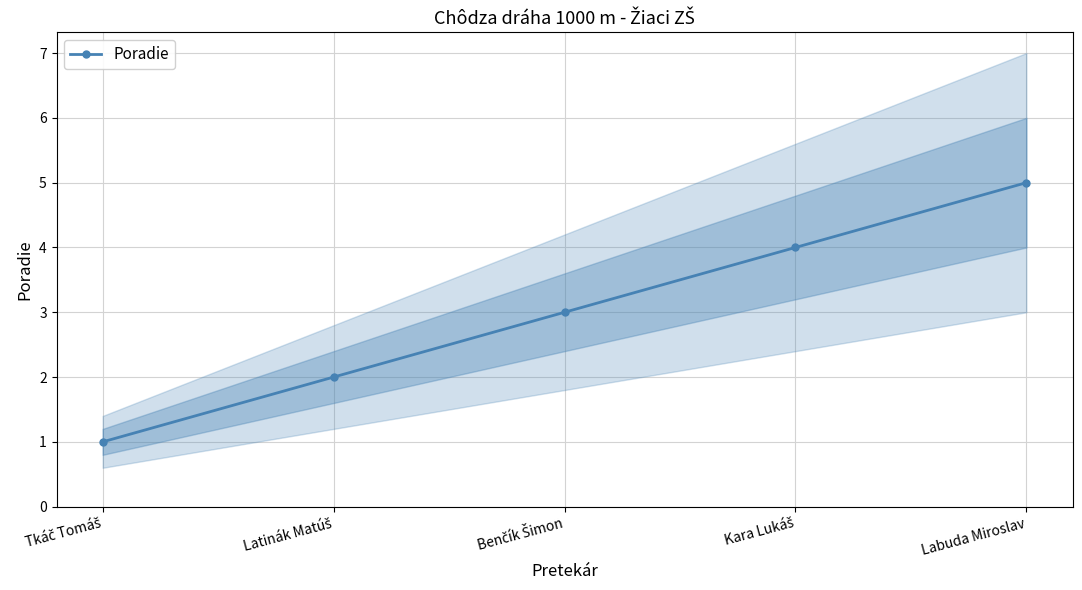

Rank the categories by value from lowest to highest.

Tkáč Tomáš, Latinák Matúš, Benčík Šimon, Kara Lukáš, Labuda Miroslav